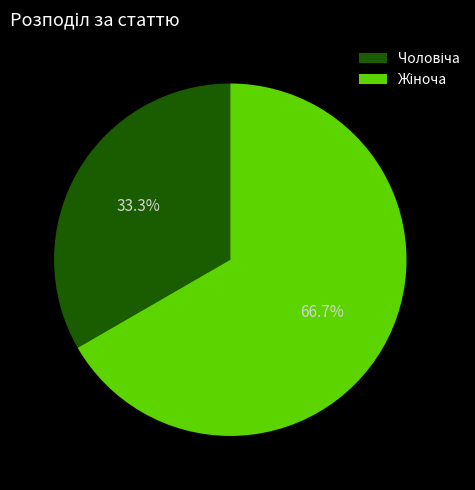

Is there any slice that represents more than half of the pie?

Yes